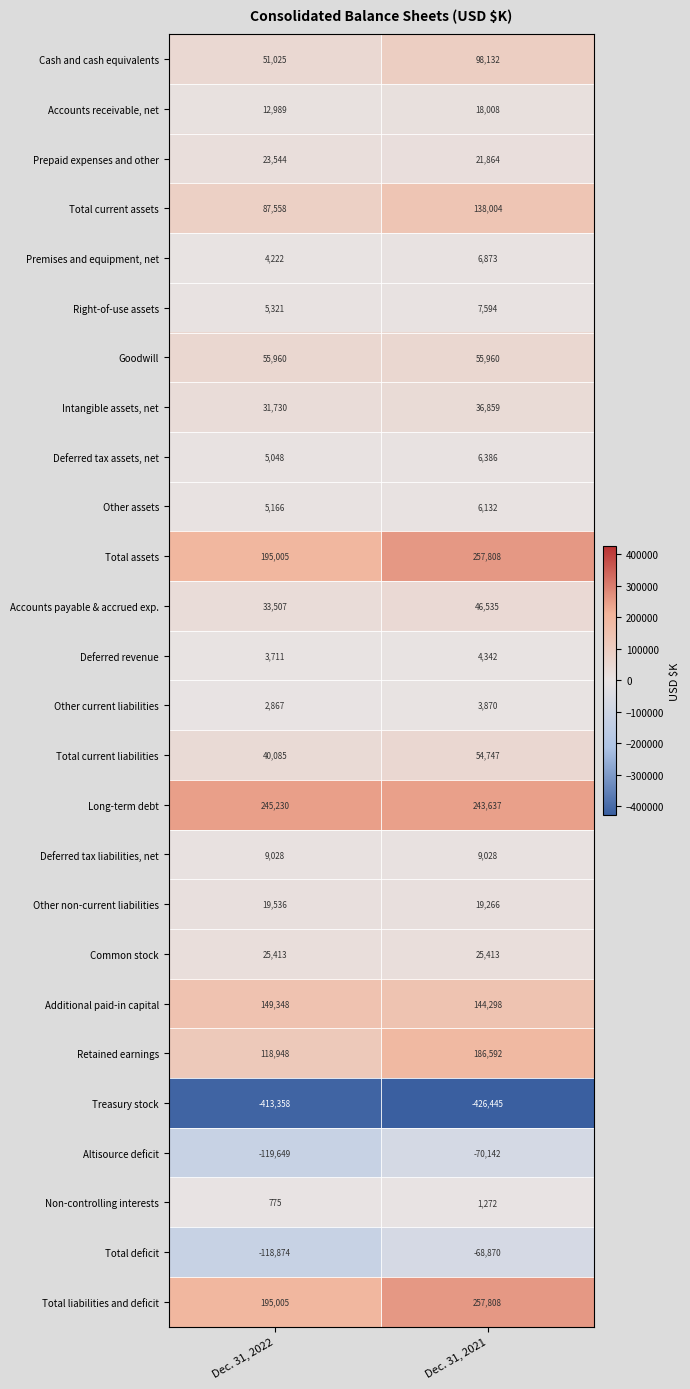

What is the sum of the Deferred tax liabilities, net values at Dec. 31, 2021 and Dec. 31, 2022?

18056